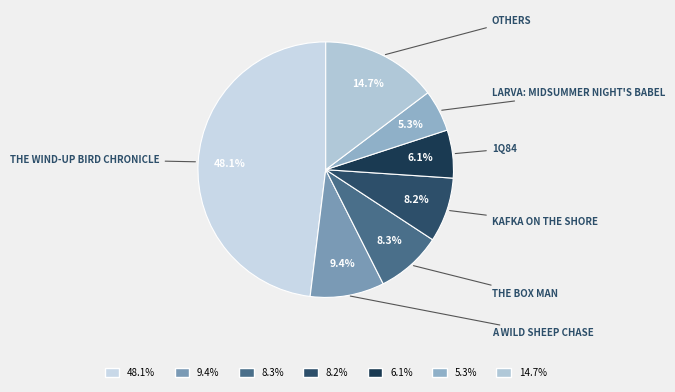

How many slices are in this pie chart?

7